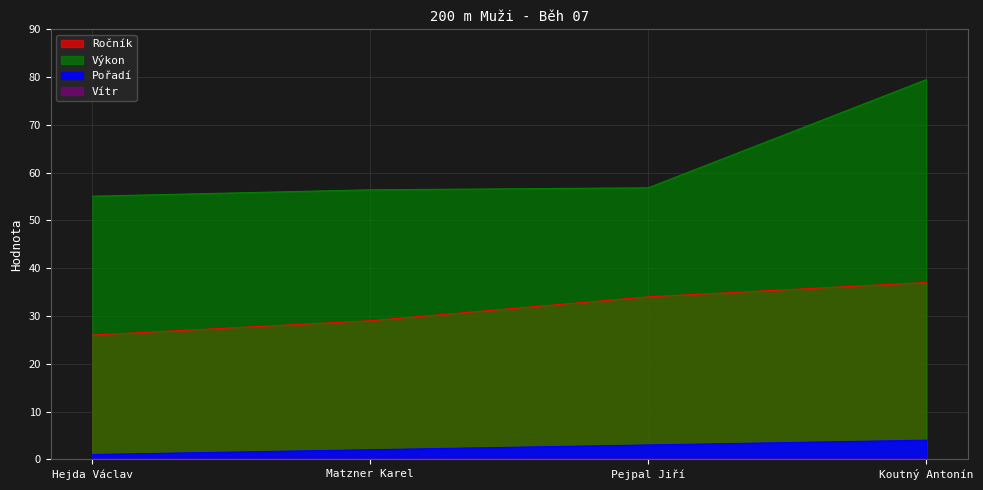

Which label corresponds to the smallest value in the chart?

Hejda Václav